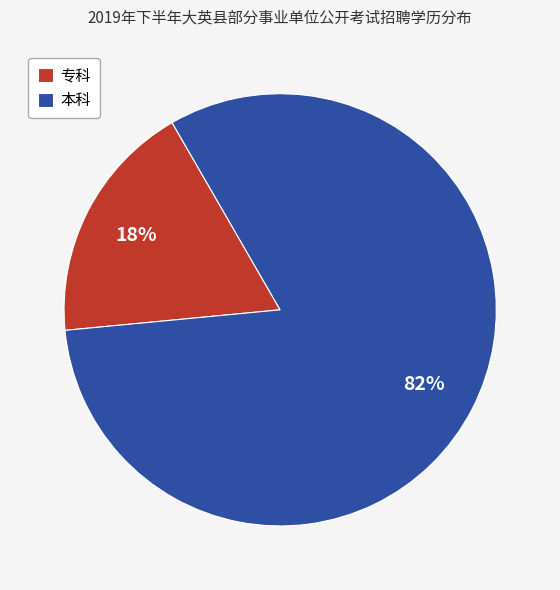

Do 本科 and 专科 together represent more than half of the pie?

Yes